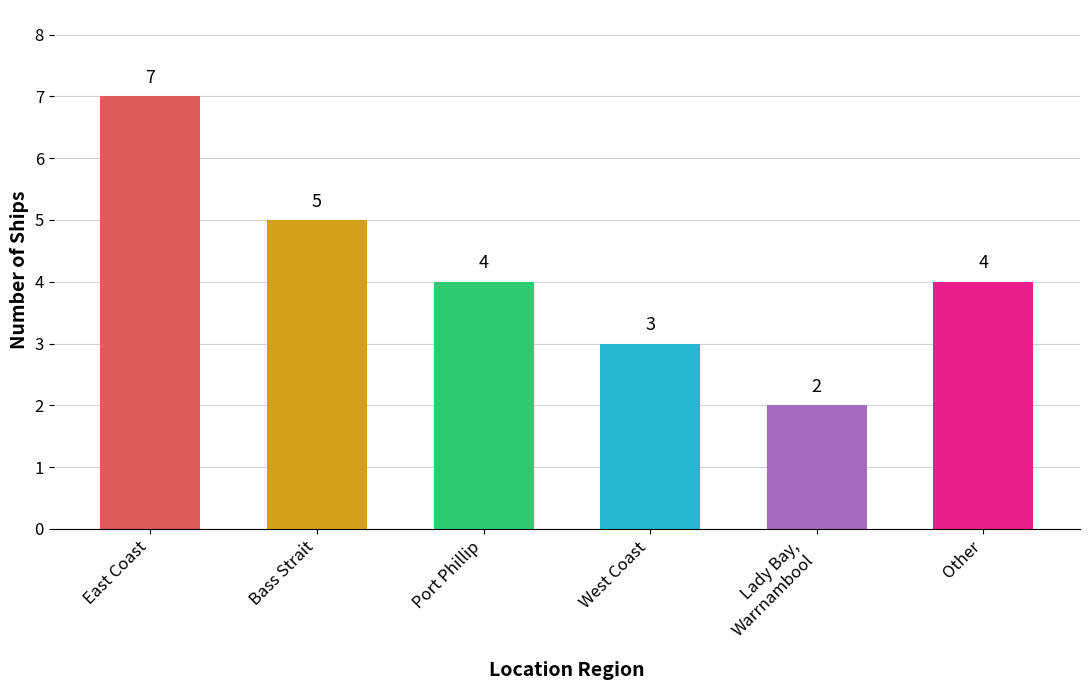

Reading left to right, what are all the values shown in this chart?

7	5	4	3	2	4